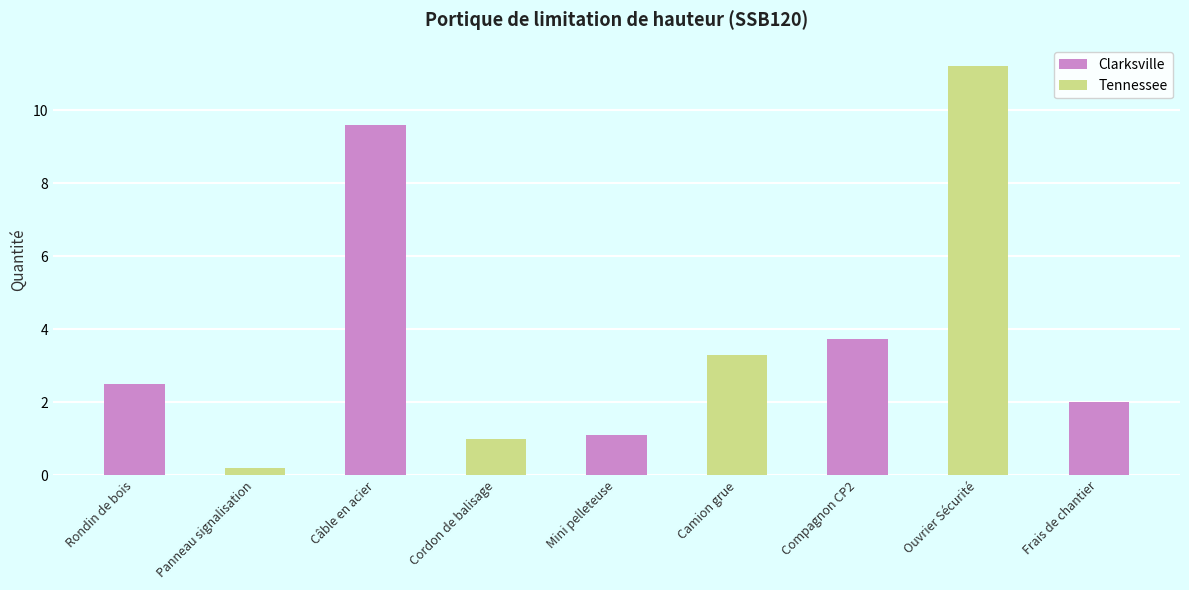

Does the chart contain any negative values?

No